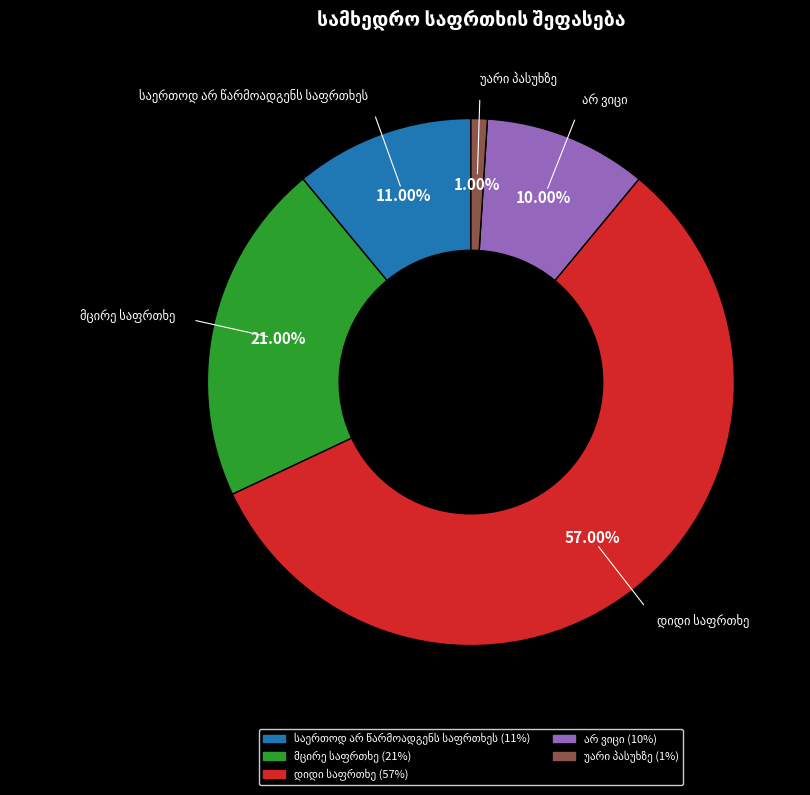

Is there any slice that represents more than half of the pie?

Yes